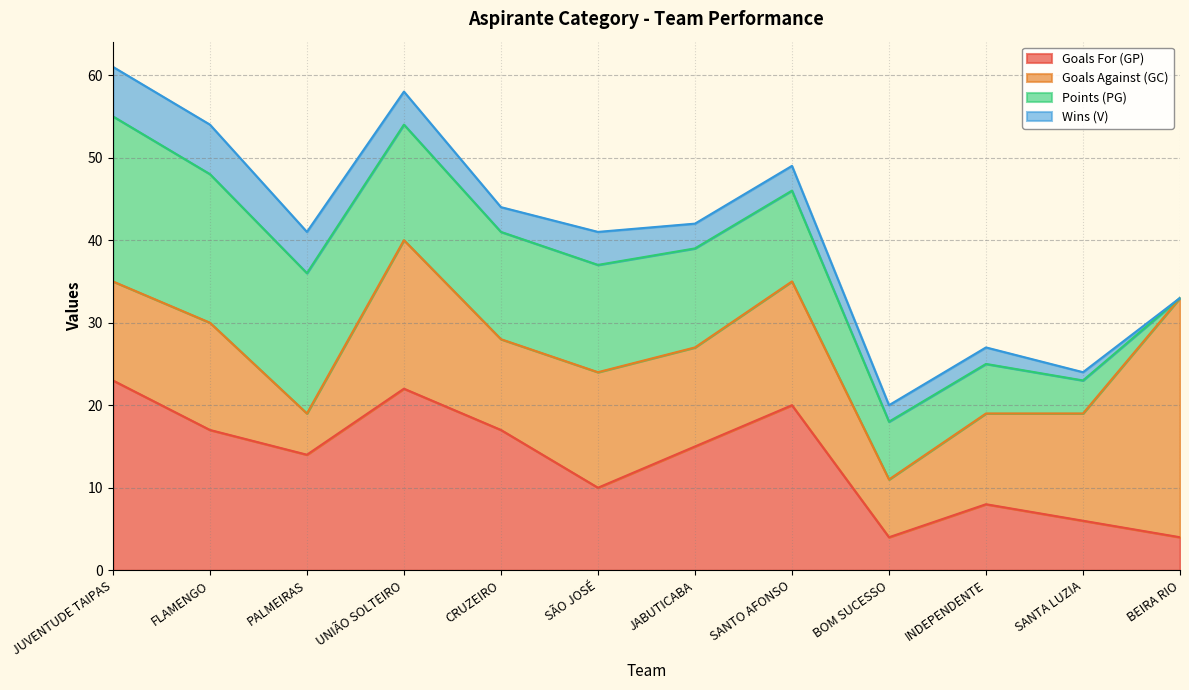

What is the label of the 11th point from the right?

FLAMENGO